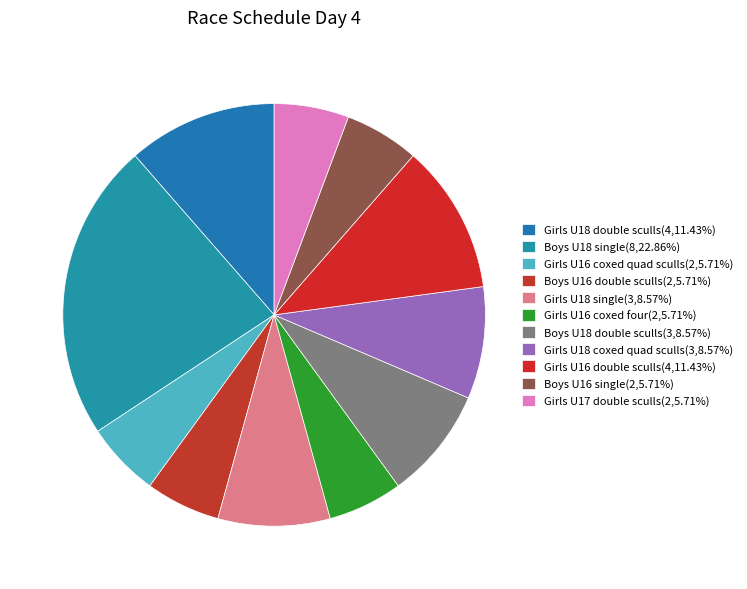

Rank the categories by value from lowest to highest.

Girls U16 coxed quad sculls, Boys U16 double sculls, Girls U16 coxed four, Boys U16 single, Girls U17 double sculls, Girls U18 single, Boys U18 double sculls, Girls U18 coxed quad sculls, Girls U18 double sculls, Girls U16 double sculls, Boys U18 single